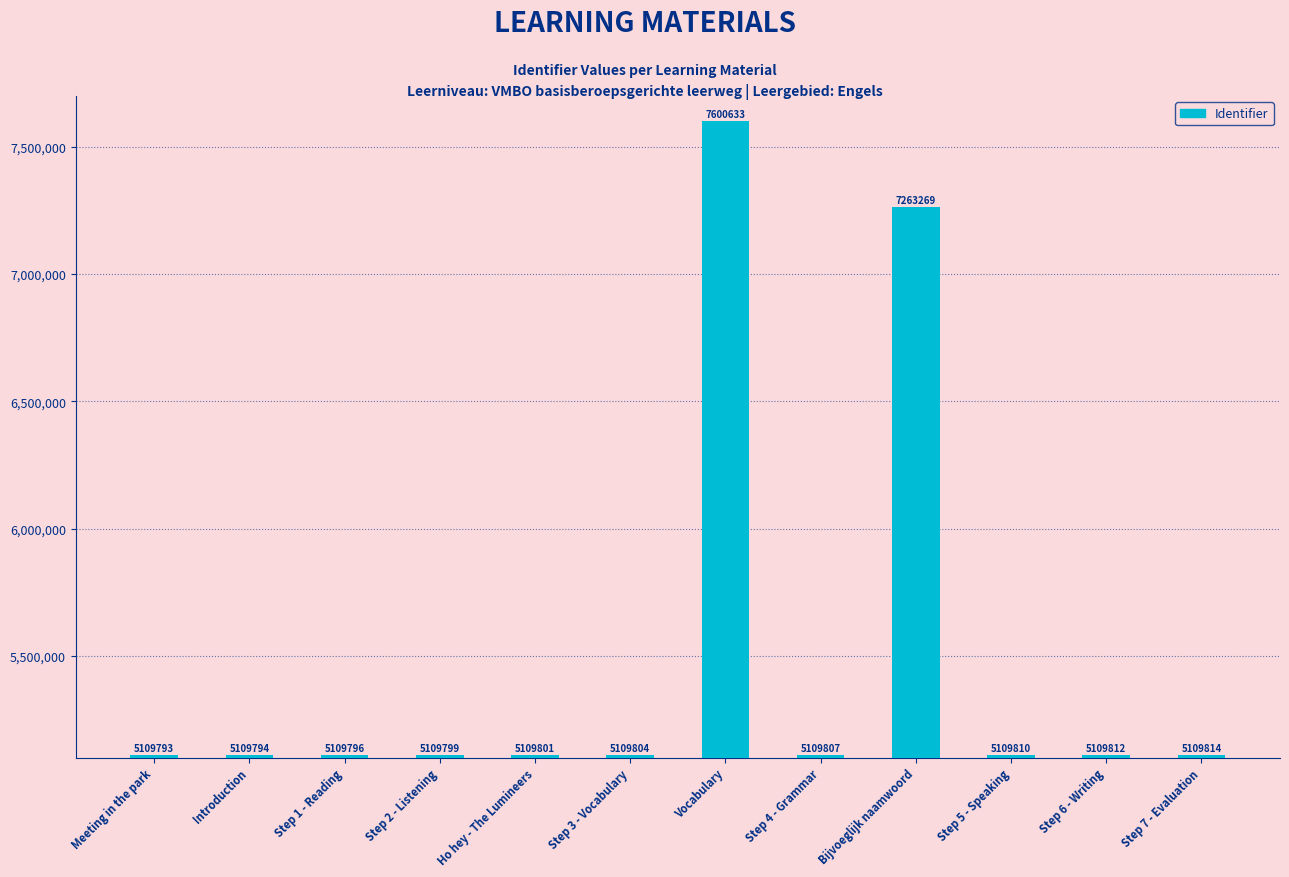

What position from the right is Introduction?

11